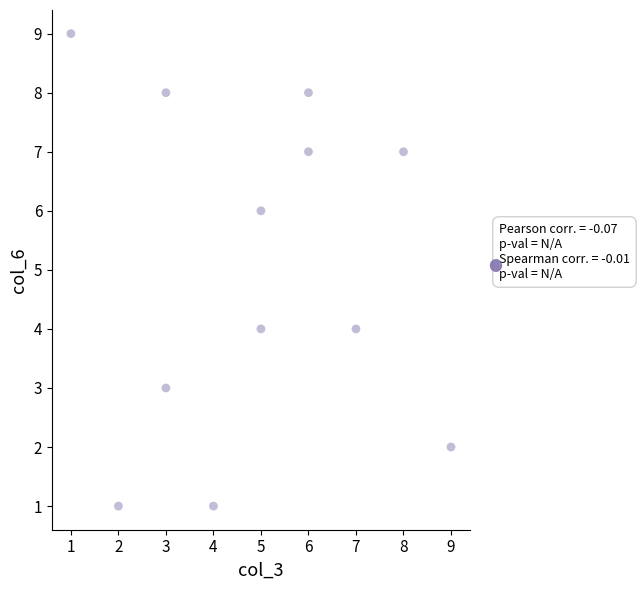

What is the range of X values (max minus min)?

8